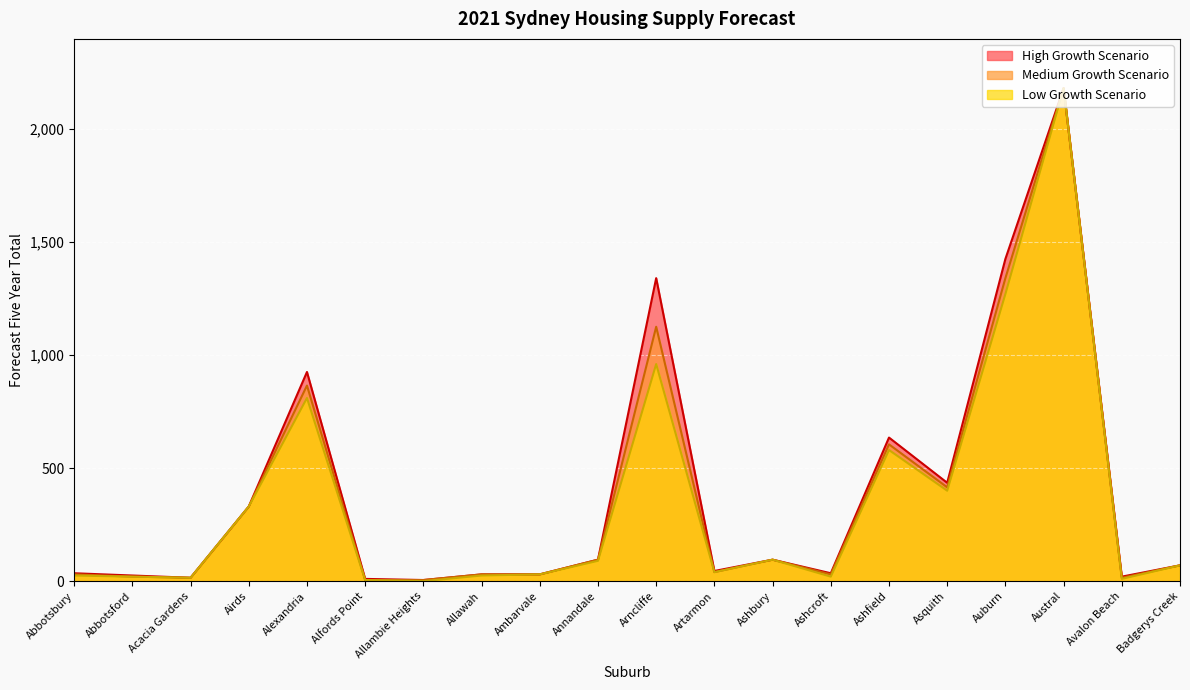

List the series in order of their peak value, highest first.

High Growth Scenario, Medium Growth Scenario, Low Growth Scenario